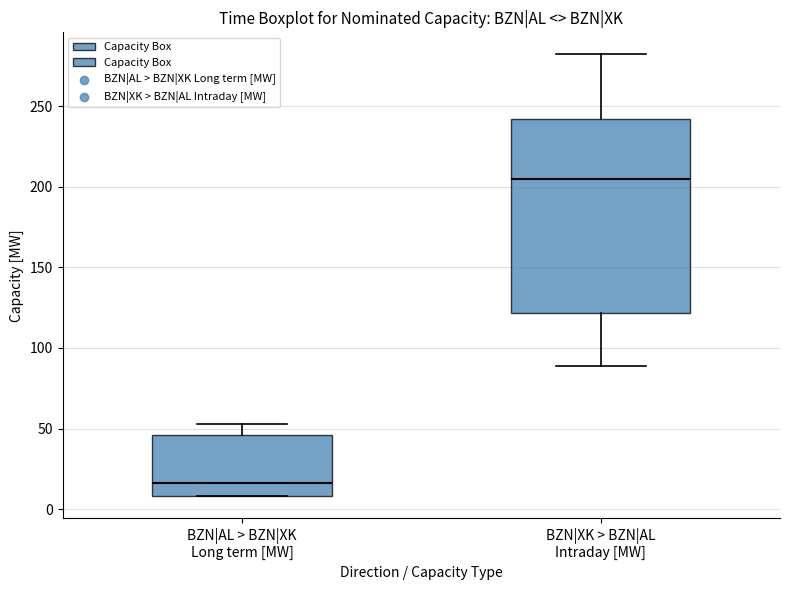

Comparing the boxes themselves (not the whiskers), which one is the tallest?

BZN|XK > BZN|AL Intraday [MW]